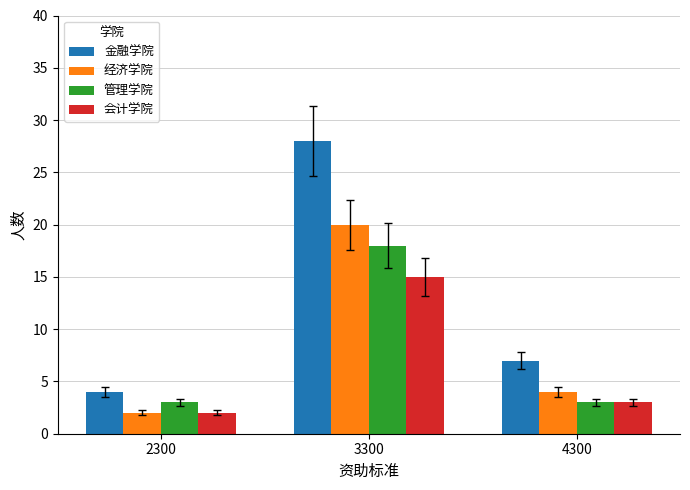

At how many categories does at least one series exceed 9?

1